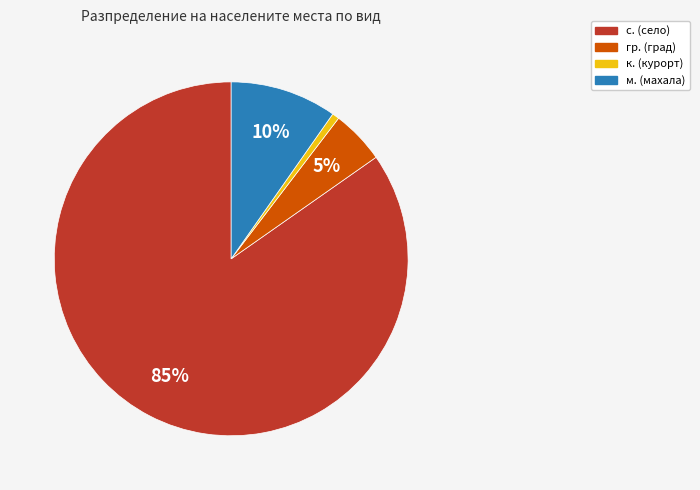

Which category has the biggest portion of the pie?

с. (село)